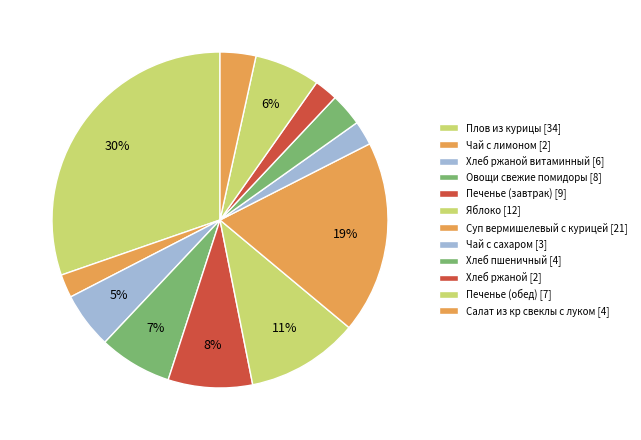

Rank the categories by value from highest to lowest.

Плов из курицы, Суп вермишелевый с курицей, Яблоко, Печенье (завтрак), Овощи свежие помидоры, Печенье (обед), Хлеб ржаной витаминный, Салат из кр свеклы с луком, Хлеб пшеничный, Чай с сахаром, Чай с лимоном, Хлеб ржаной